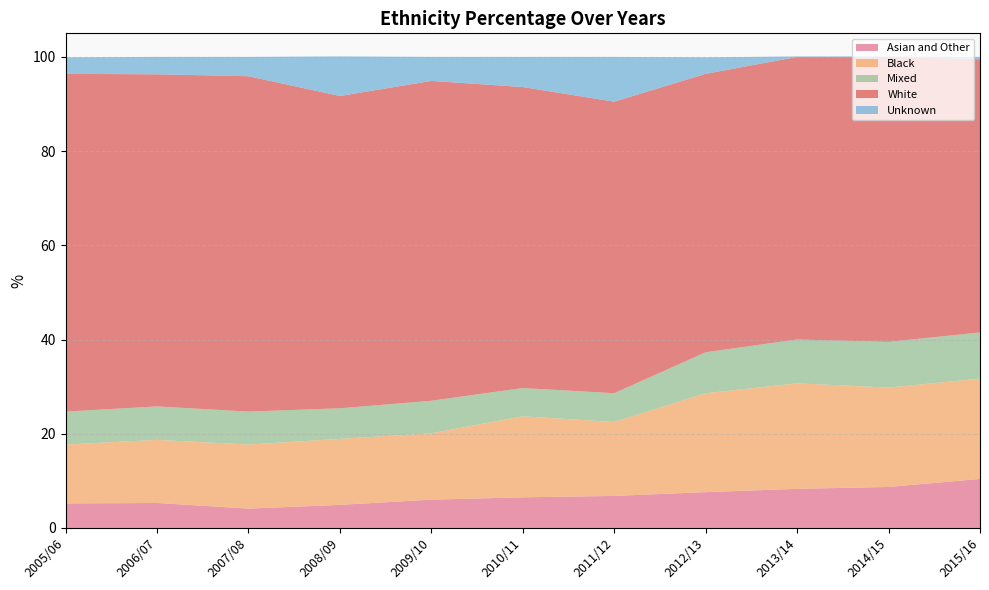

Reading left to right, what are all the values shown in this chart?

Asian and Other: 5.2	5.3	4.1	4.9	6.0	6.5	6.8	7.6	8.3	8.7	10.4
Black: 12.5	13.4	13.6	14.0	14.1	17.2	15.7	21.0	22.4	21.1	21.3
Mixed: 7.0	7.1	7.0	6.5	6.9	6.0	6.1	8.7	9.3	9.7	9.8
White: 71.7	70.5	71.2	66.3	67.9	63.9	61.9	59.1	60.0	60.5	58.0
Unknown: 3.5	3.7	4.1	8.4	5.1	6.4	9.5	3.5	0.1	0.1	0.5